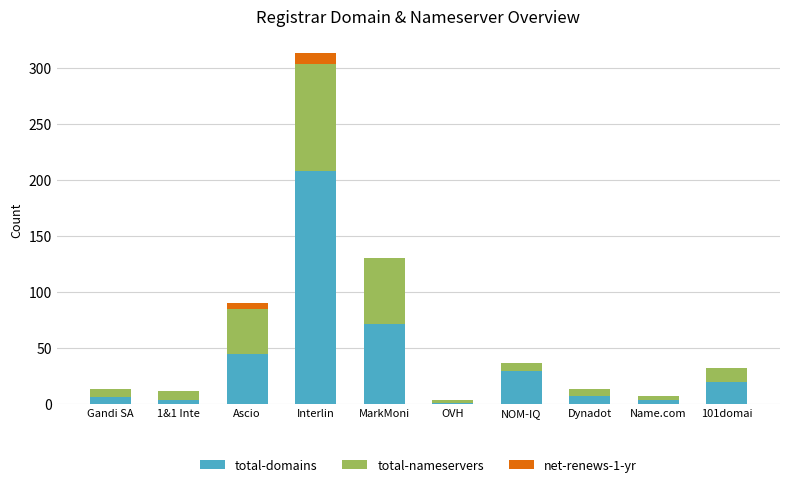

True or false: total-domains has a value of 97 at MarkMoni.

False